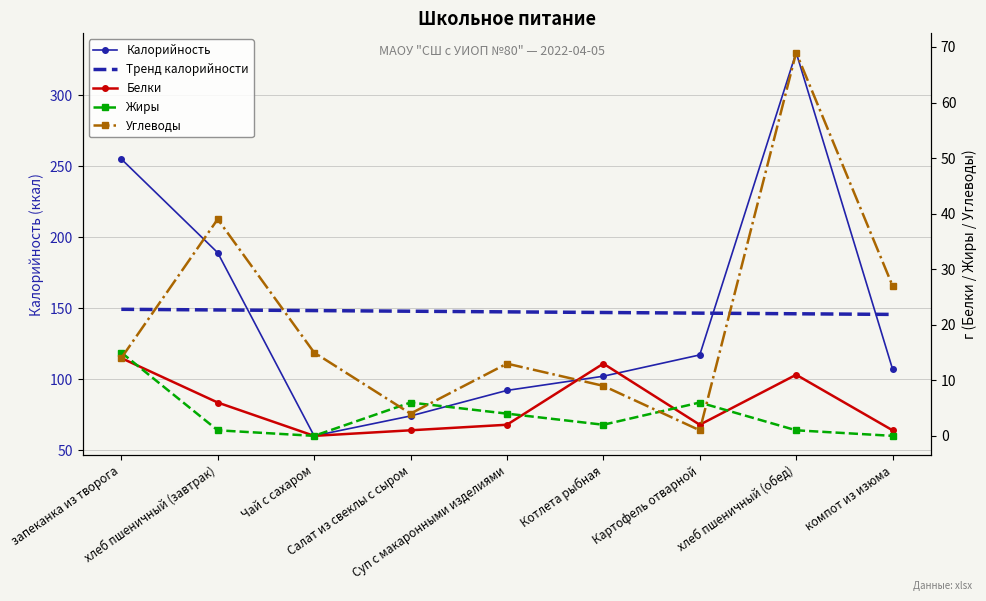

Is it true that Белки equals 0.5 at Салат из свеклы с сыром?

False